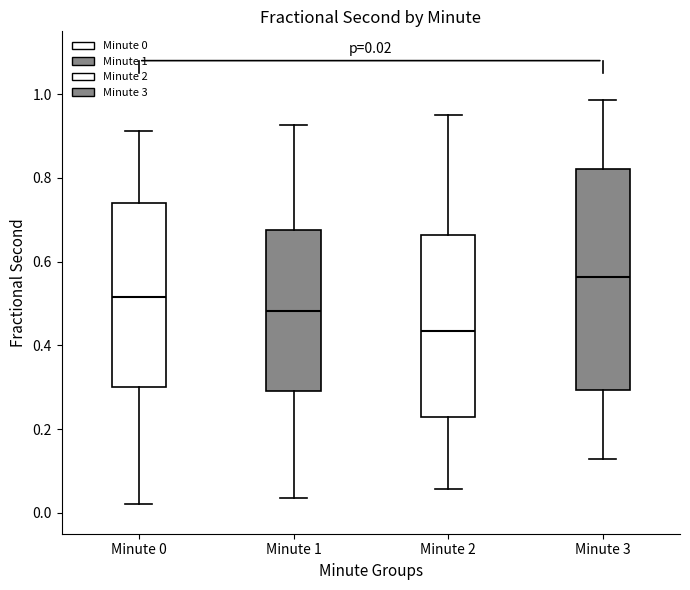

Which box is the tallest, from its lower edge to its upper edge?

Minute 3